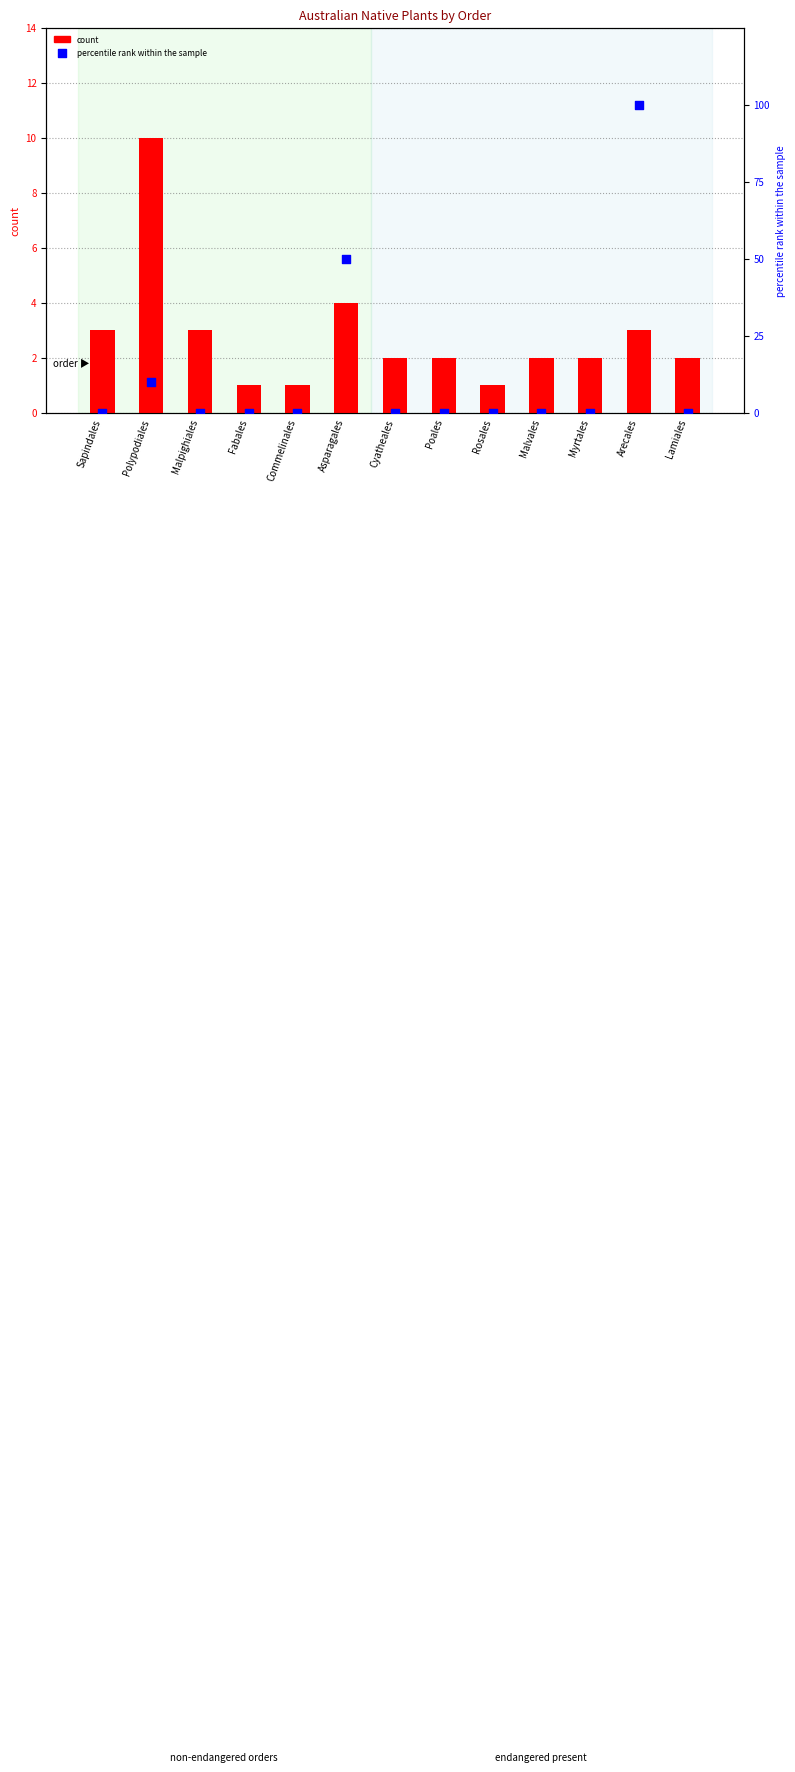

Which series has the widest spread of Y values?

percentile rank within the sample